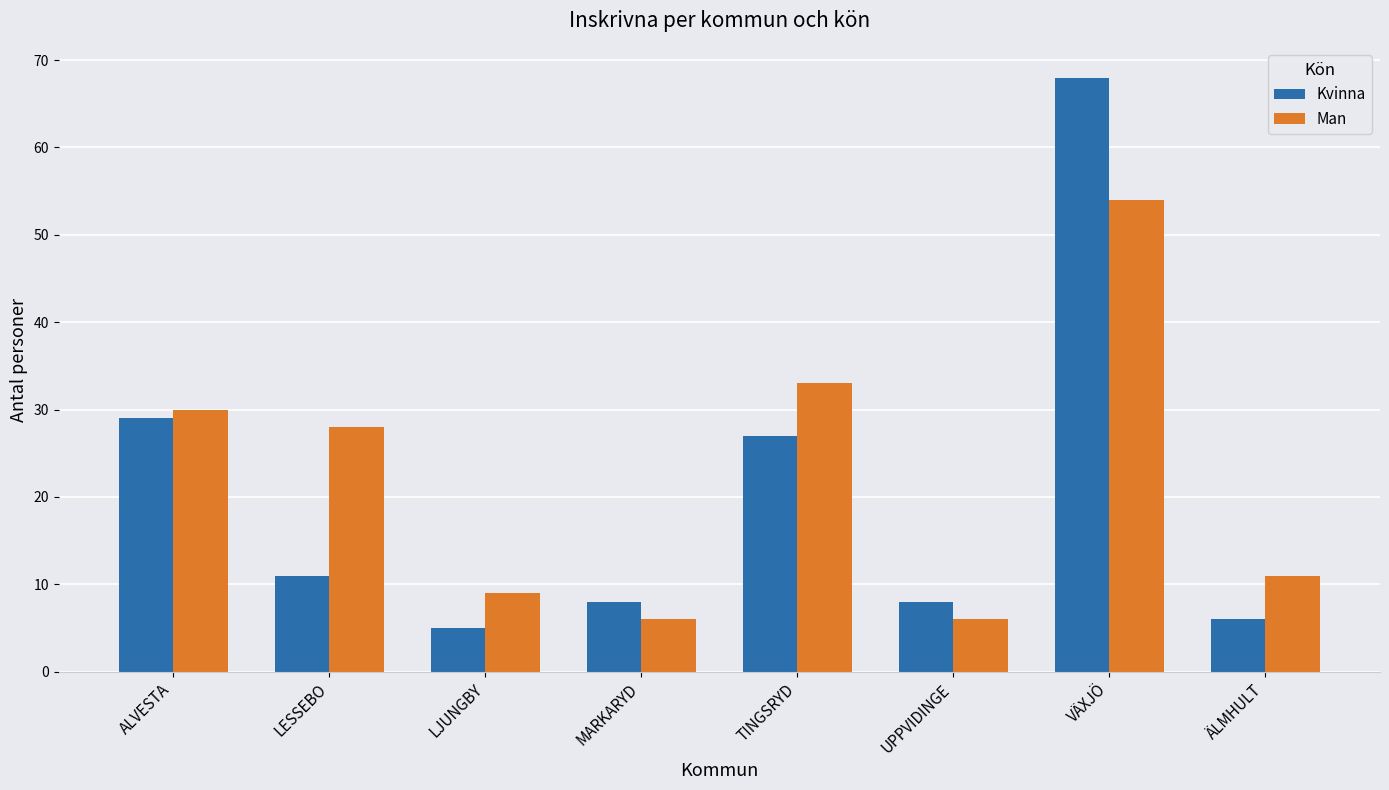

What are all the series names shown in the legend?

Kvinna, Man